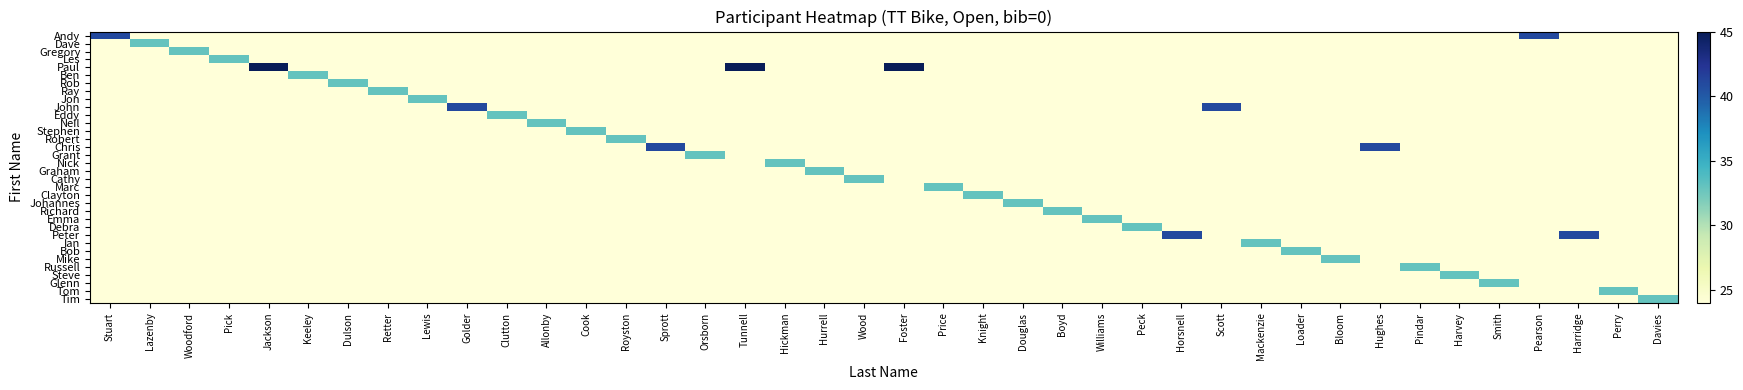

Between Hickman and Loader, which is larger?

Hickman